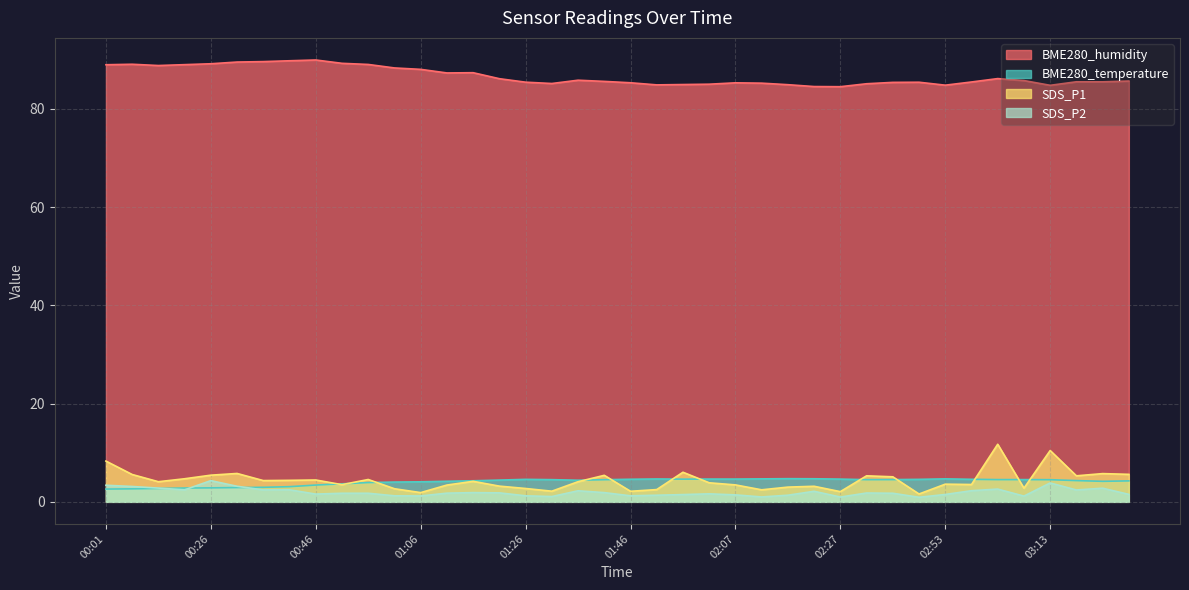

What value does the SDS_P2 series have at 02:02?

1.6